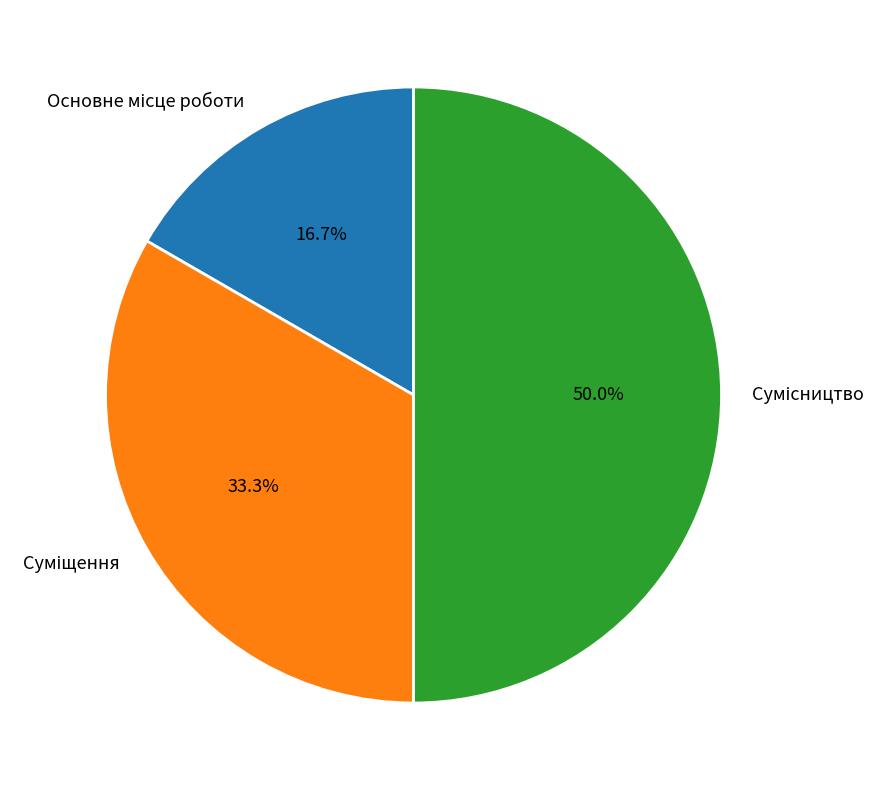

Count the number of slices in the pie.

3